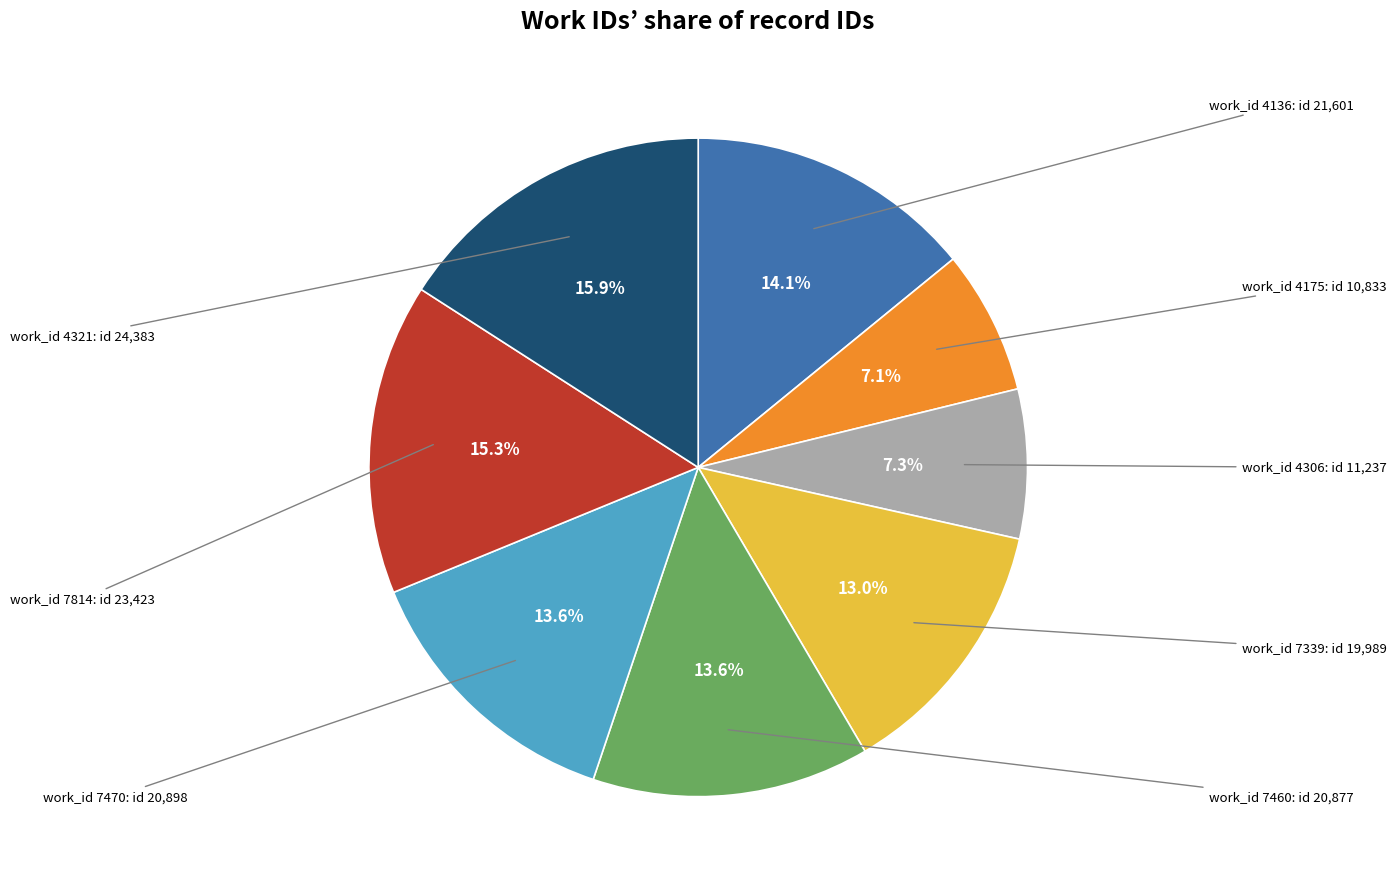

Does any single category account for the majority?

No